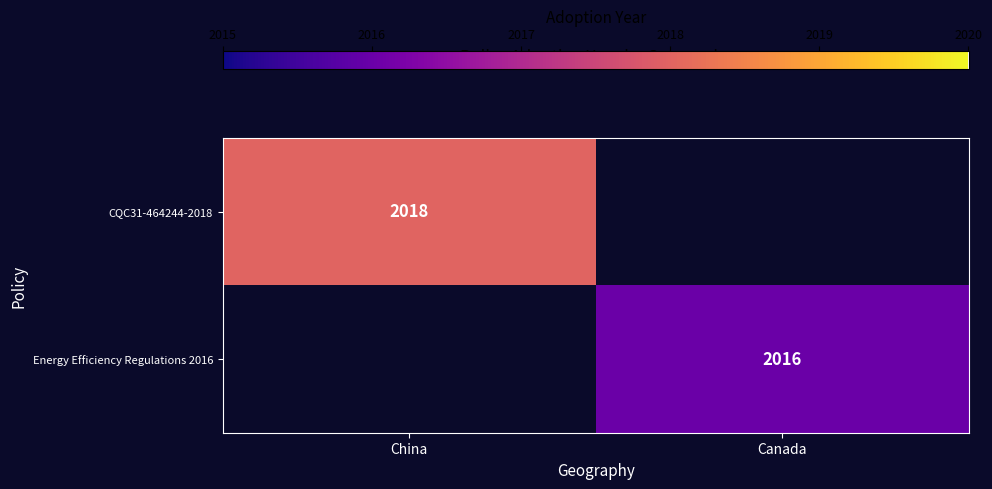

The value of CQC31-464244-2018 at China is 1116.4. True or false?

False